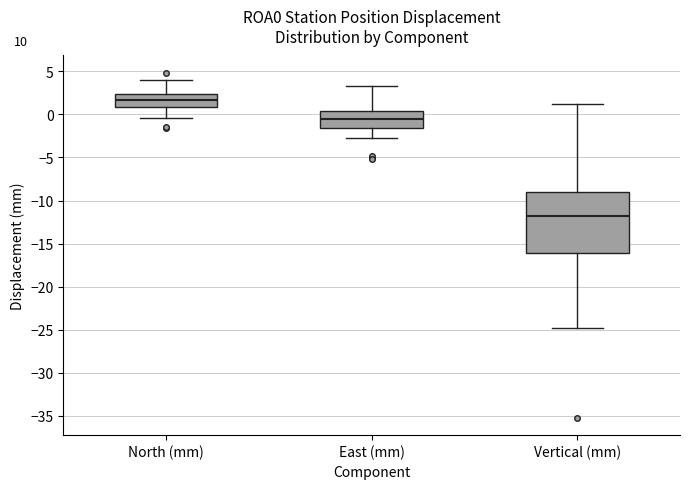

Comparing the boxes themselves (not the whiskers), which one is the tallest?

Vertical (mm)